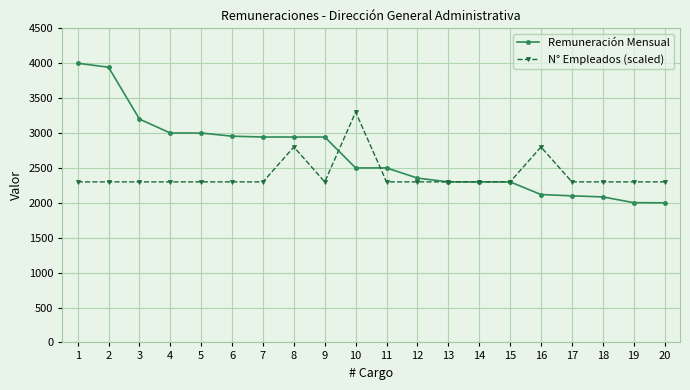

The Remuneración Mensual series shows 2942.9 at 7. True or false?

True